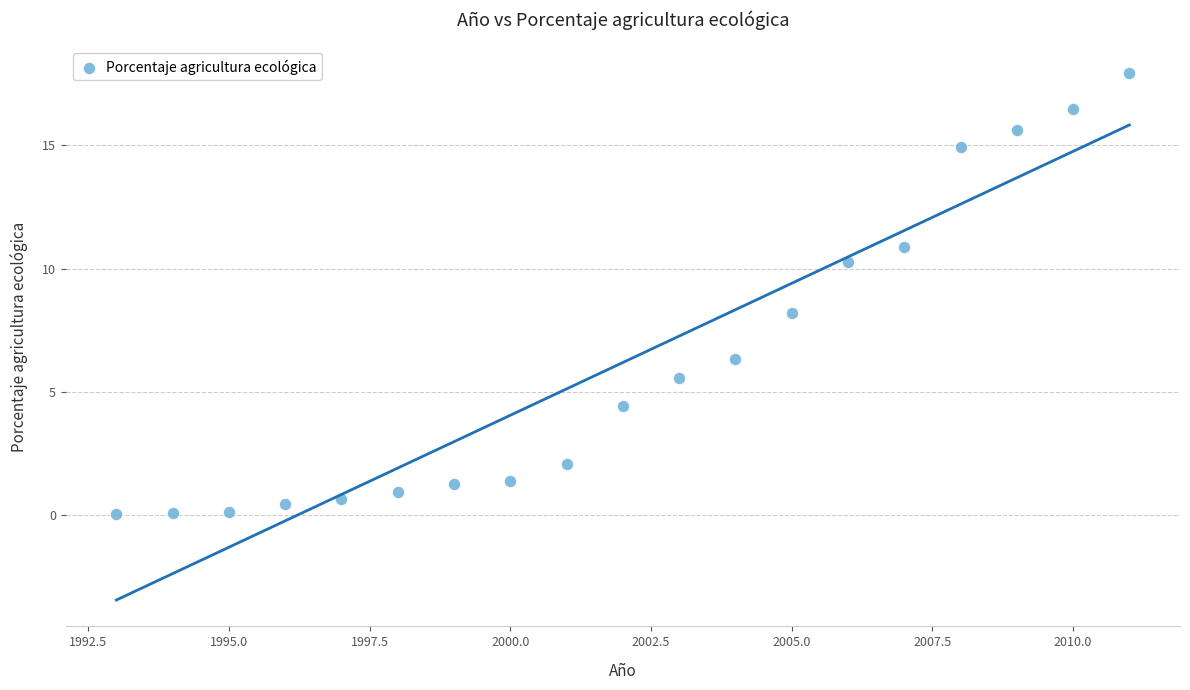

What is the range of Y values (max minus min)?

17.9